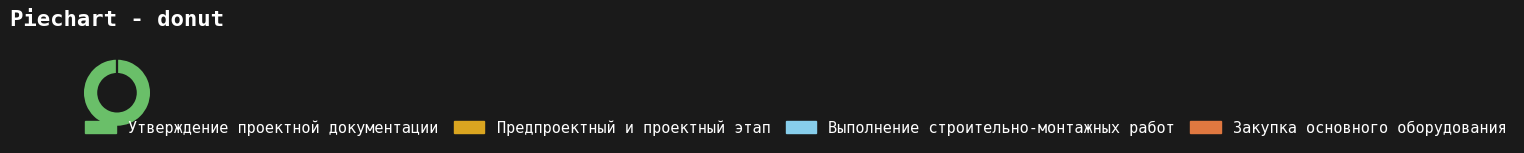

How many segments does this pie chart have?

4